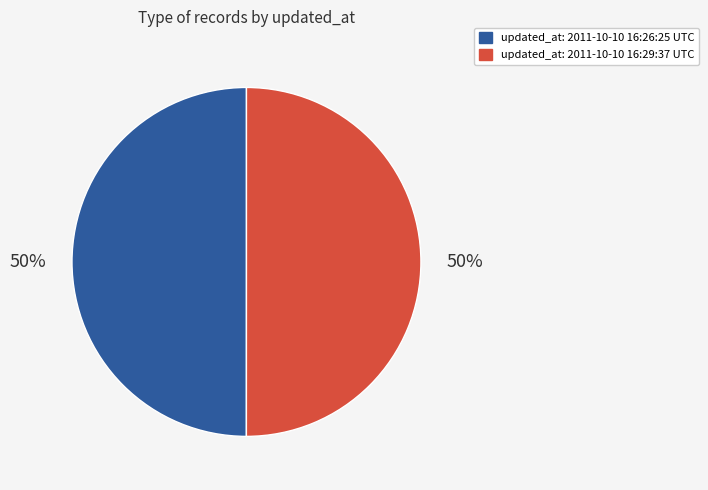

To the nearest percent, what is the average slice percentage?

50%